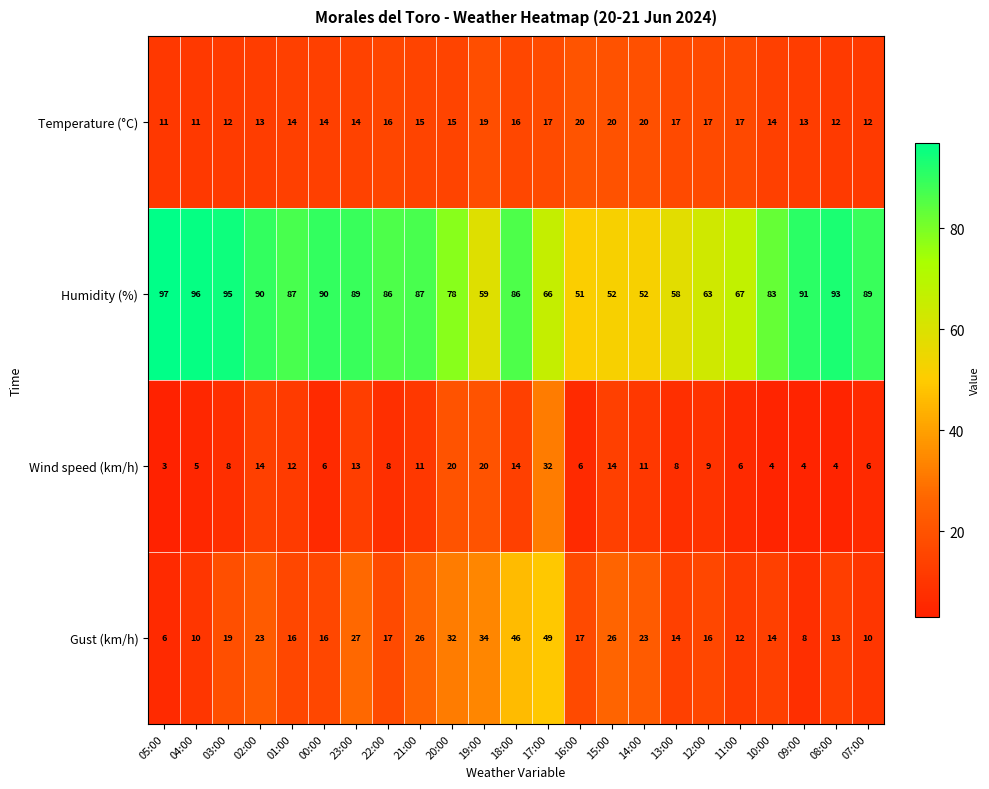

Between 20:00 and 11:00, which series saw the biggest shift?

Gust (km/h)